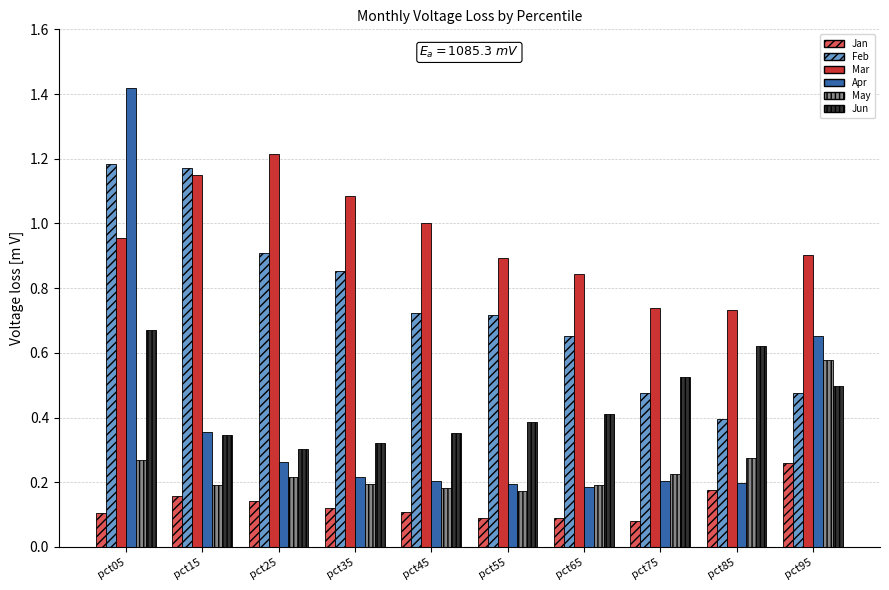

How many data points does each series have?

10